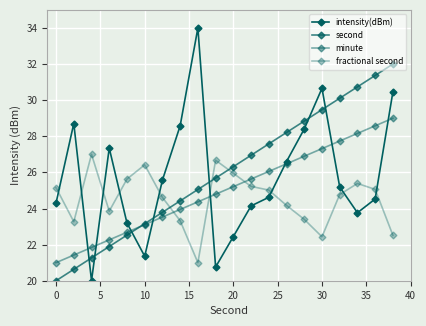

How many data points in fractional second are less than 25?

10